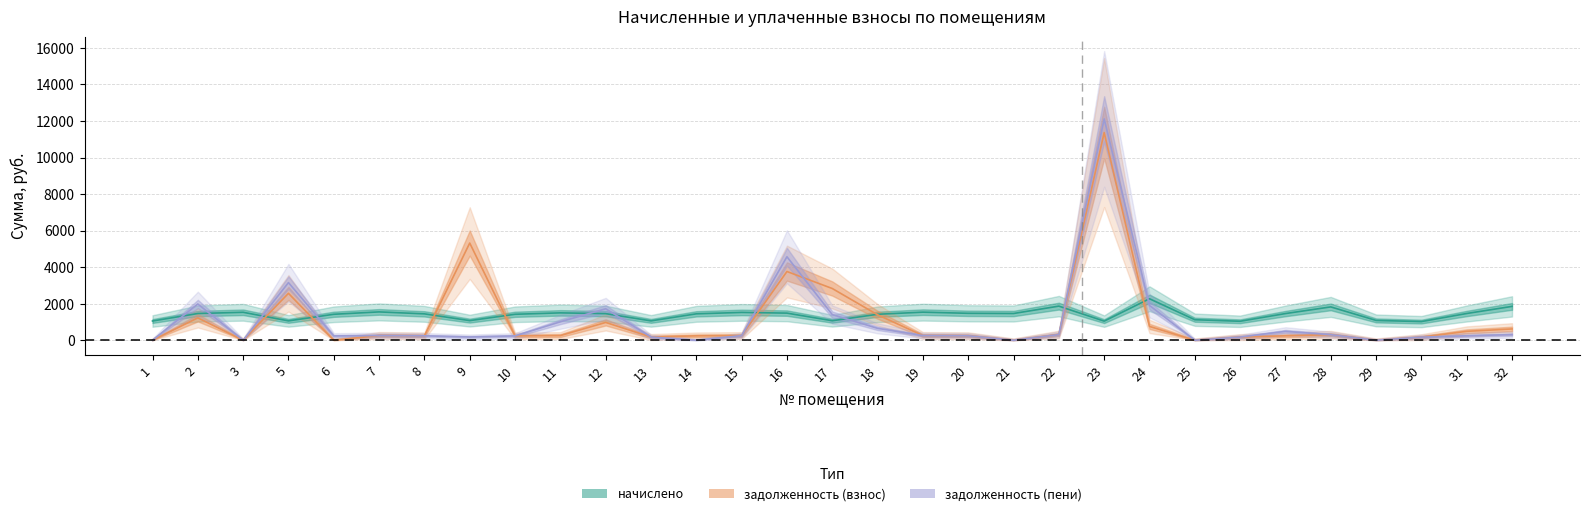

What is the value of the начислено point at the 5th from the left?

1421.6